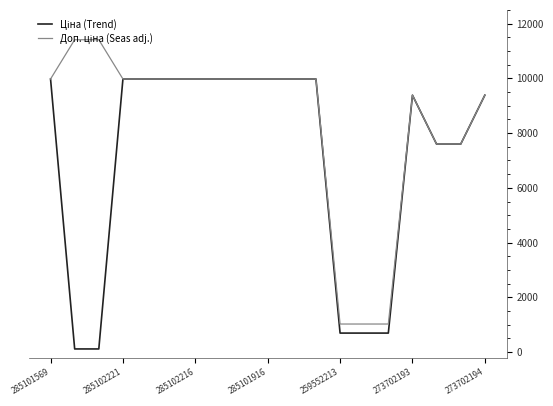

What is the greatest value displayed?

11410.0